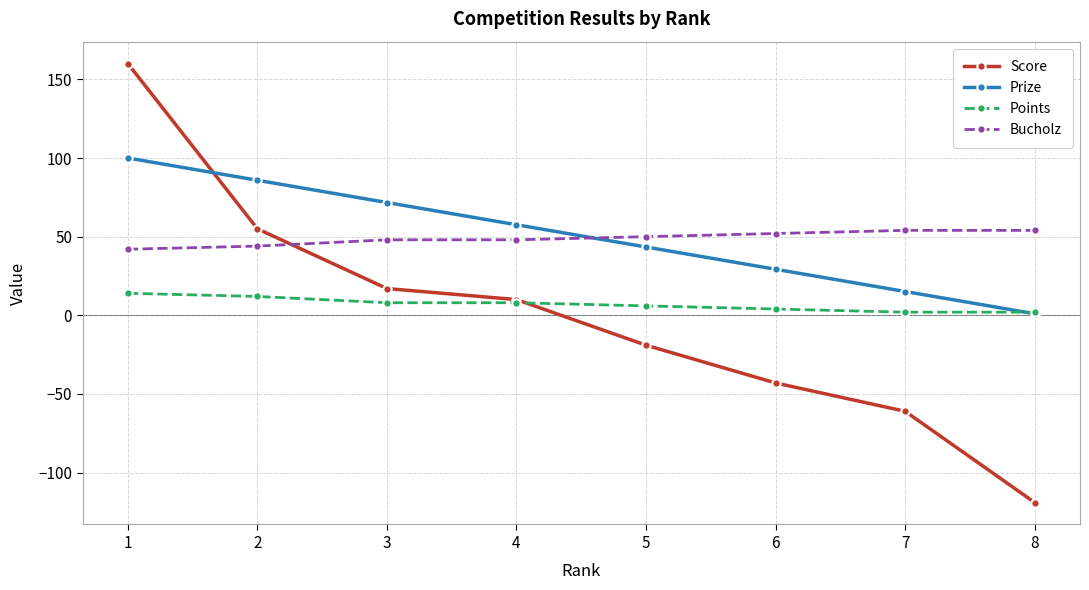

What is the average value of the Prize series?

50.5